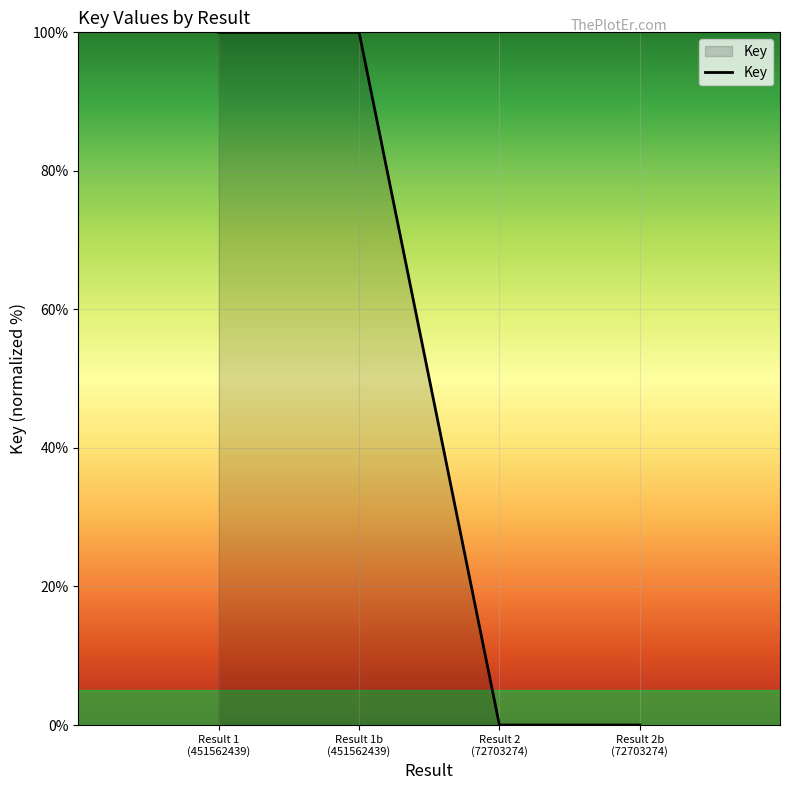

What is the difference between the maximum and second lowest values?

100